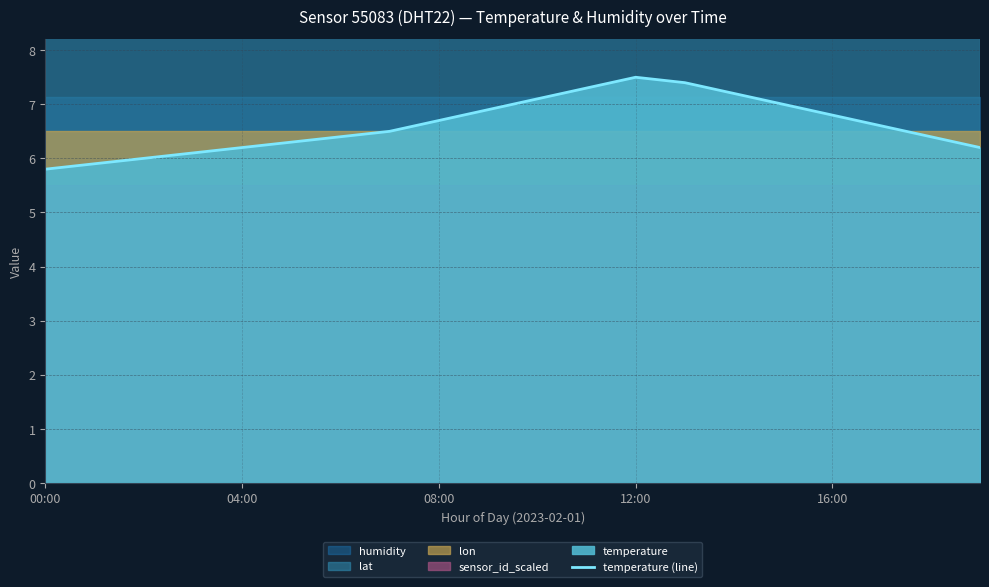

What is the highest value of the temperature (line) series?

7.5